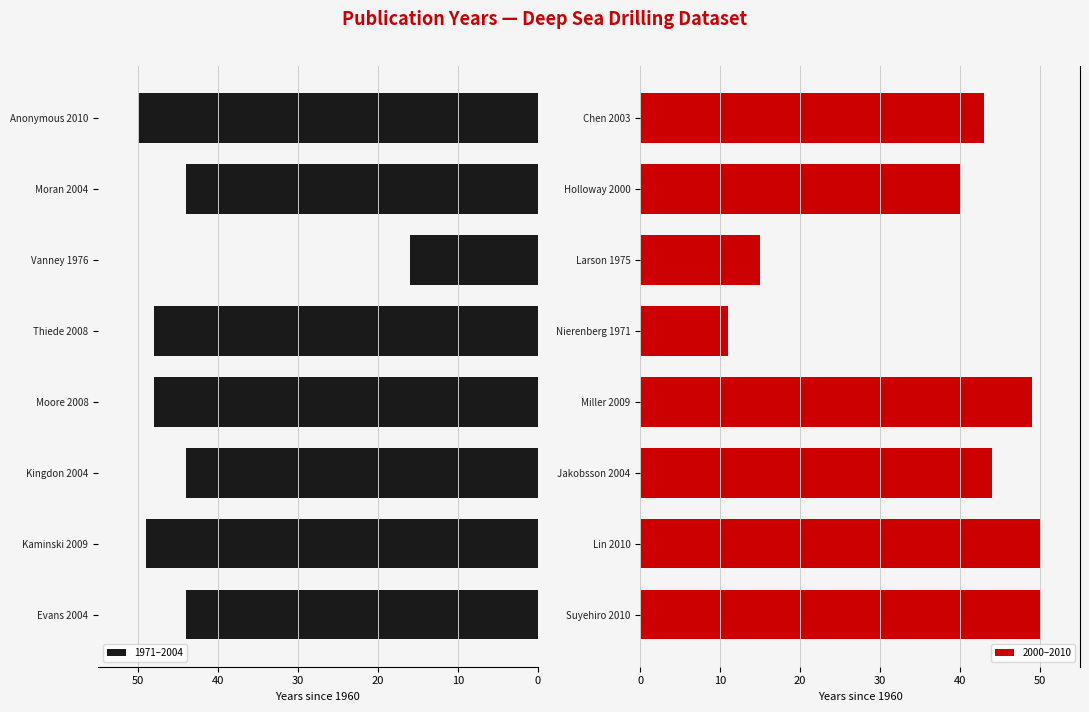

Reading left to right, list all the values displayed in this chart.

1971–2004: 44	49	44	48	48	16	44	50
2000–2010: 50	50	44	49	11	15	40	43